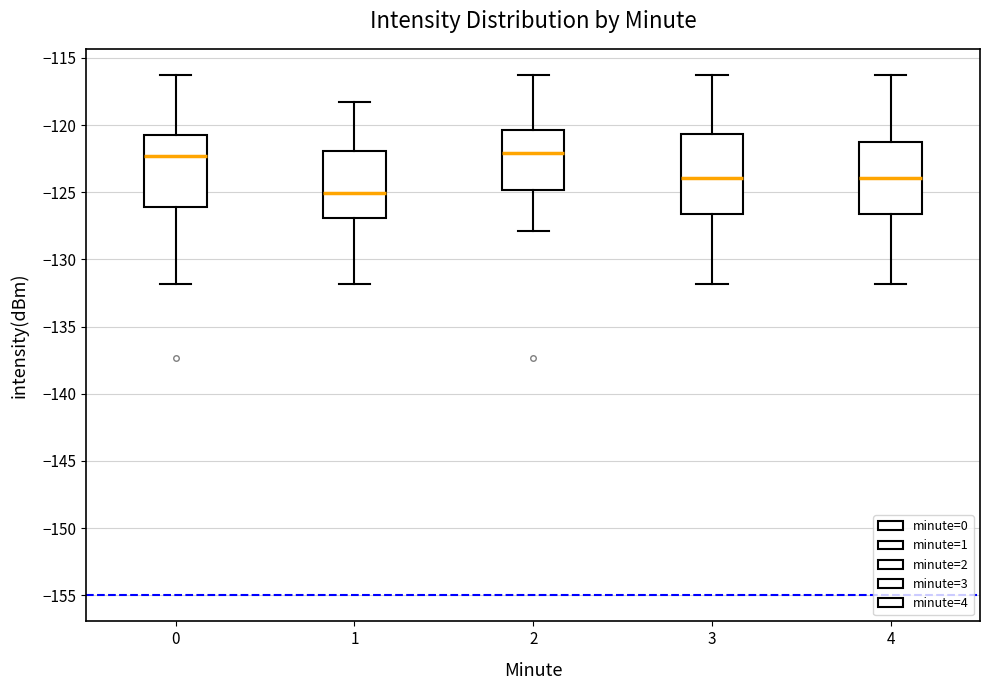

Reading left to right, transcribe this box plot: for each box, give where its median line is, the range the box spans, and where its two whiskers end, as read against the y-axis. The values are not printed on the chart, so give them approximately, as read against the axis.

0: median -122.5, box -126.0 to -120.5, whiskers -132.0 to -116.5
1: median -125.0, box -127.0 to -122.0, whiskers -132.0 to -118.5
2: median -122.0, box -125.0 to -120.5, whiskers -128.0 to -116.5
3: median -124.0, box -126.5 to -120.5, whiskers -132.0 to -116.5
4: median -124.0, box -126.5 to -121.5, whiskers -132.0 to -116.5